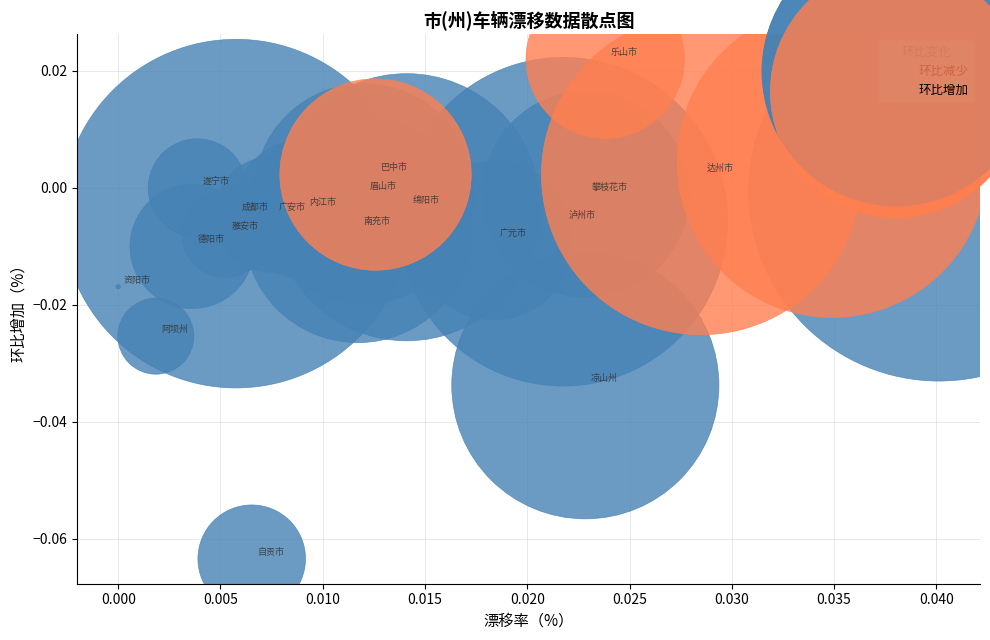

Which series contains the lowest Y value?

环比减少